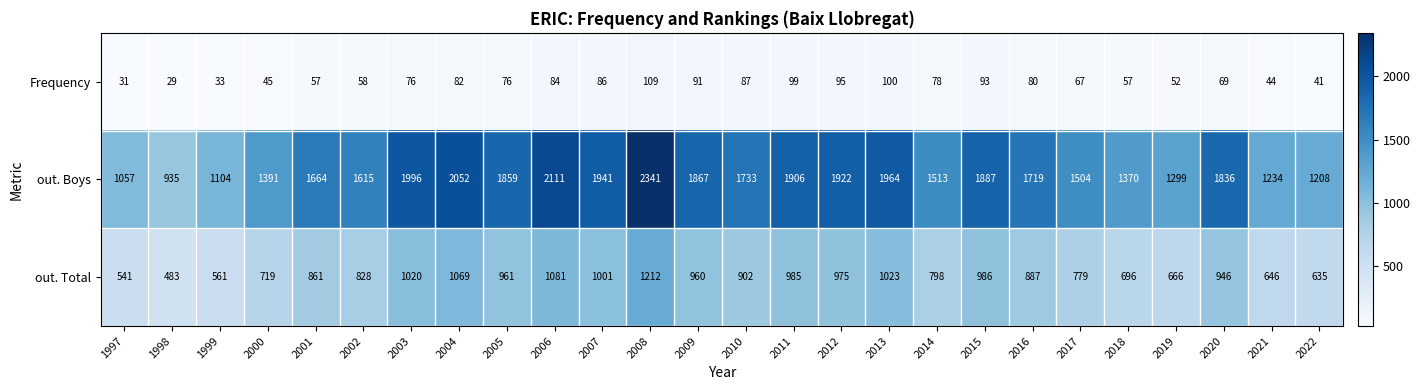

At which label does out. Total first exceed 902?

2003